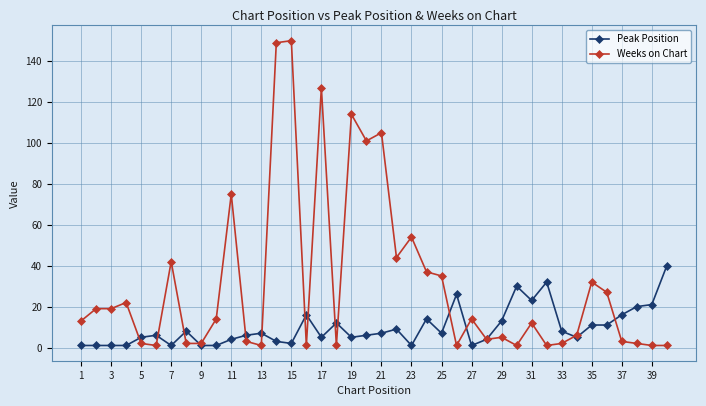

Rank the series by their maximum value, from lowest to highest.

Peak Position, Weeks on Chart